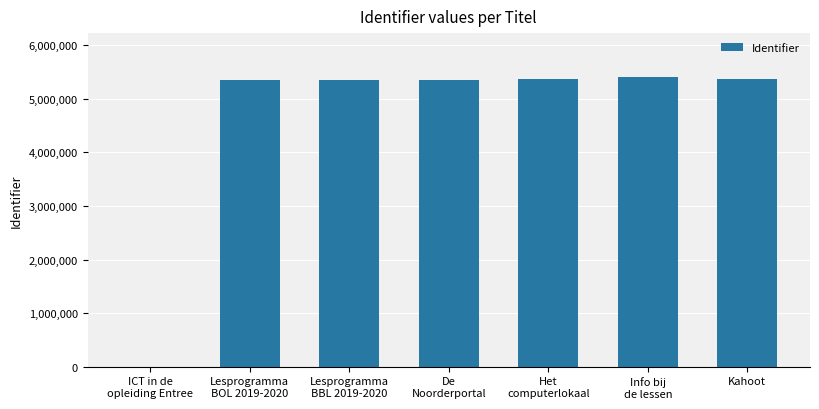

What is the maximum value shown in the chart?

5414941